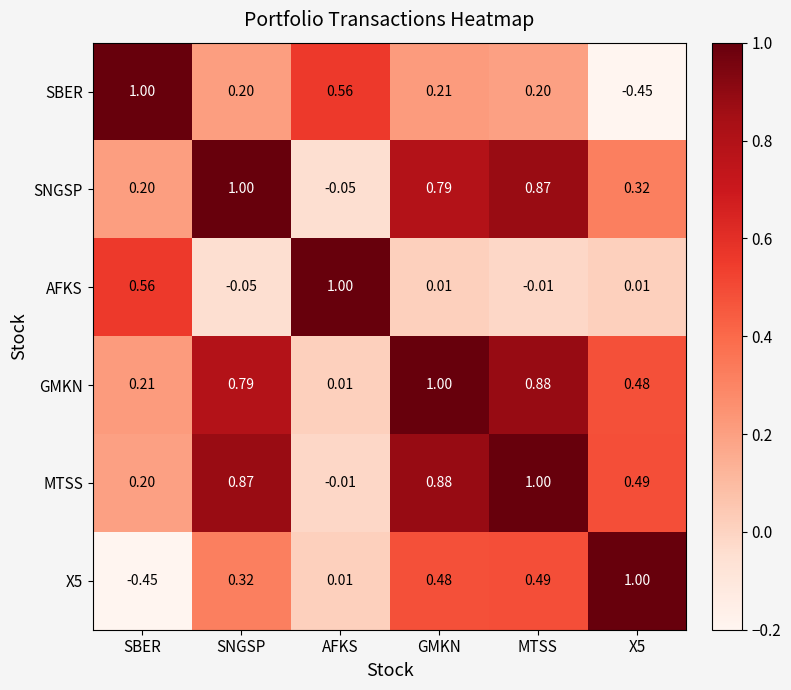

How many values in the SNGSP series are below 0?

1